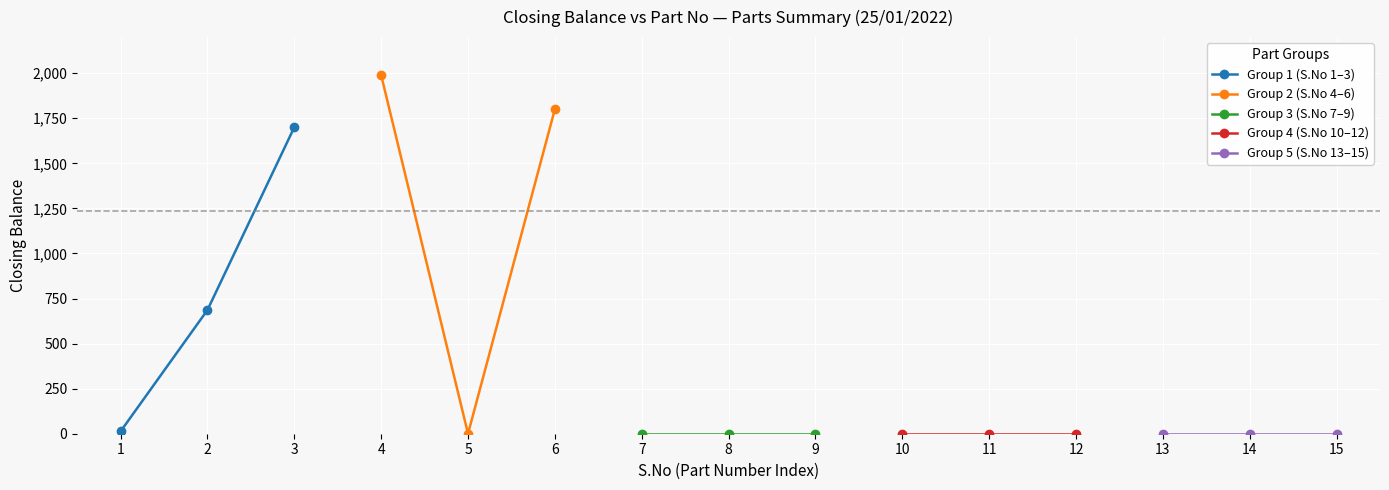

The value of Group 1 (S.No 1–3) at 3 is 1700. True or false?

True